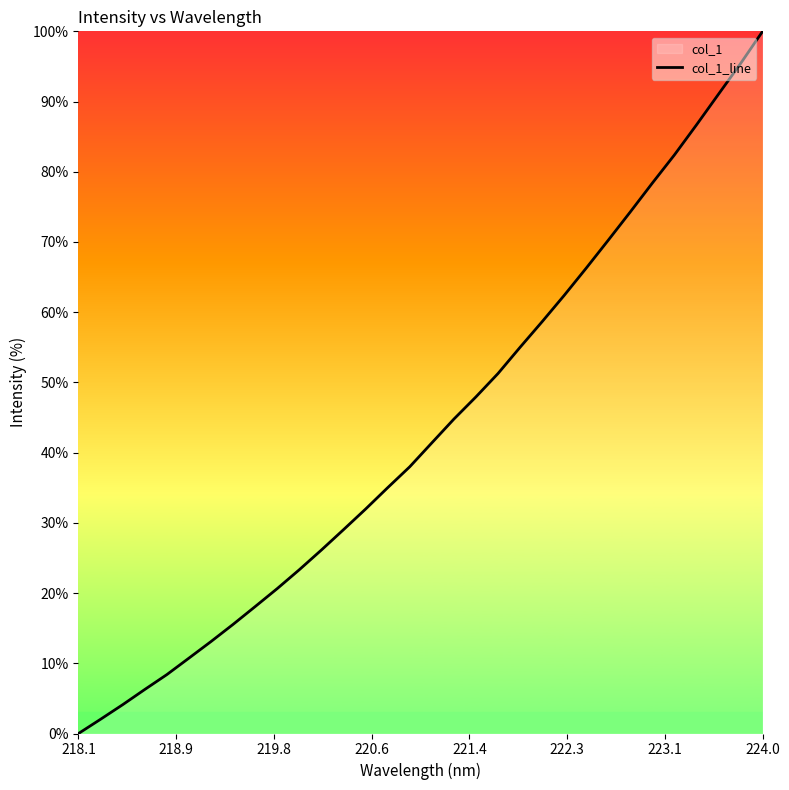

Which label corresponds to the largest value in the chart?

224.0